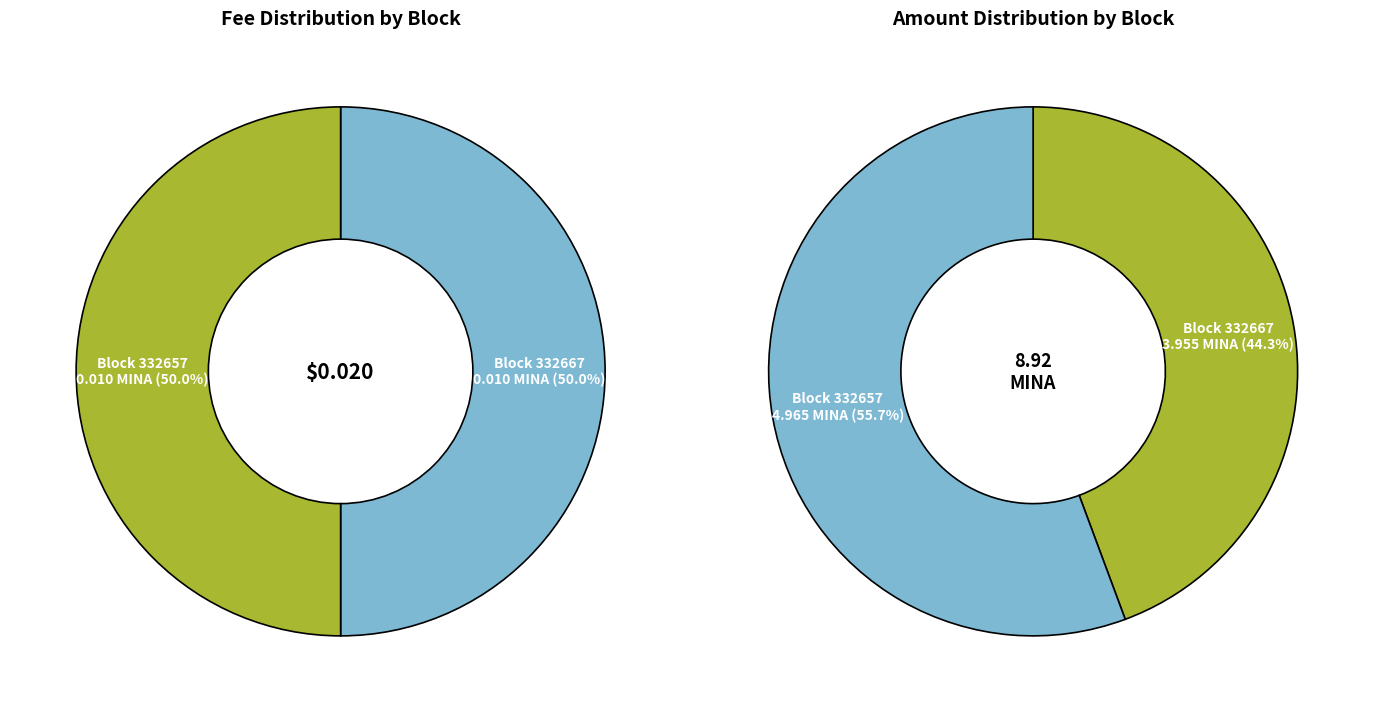

How much of the chart is everything except 332657?

50.0%